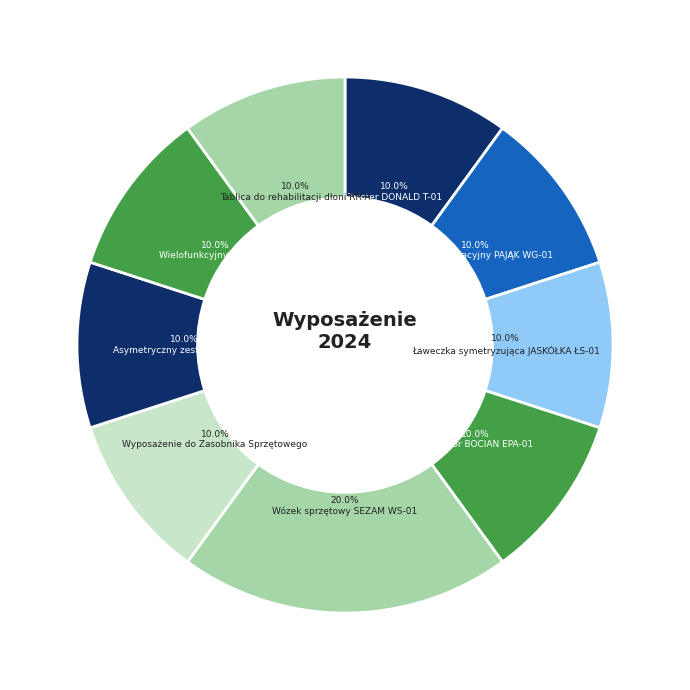

Combined, do Wyciąg grawitacyjny PAJĄK WG-01 and Ławeczka symetryzująca JASKÓŁKA ŁS-01 account for over 50%?

No